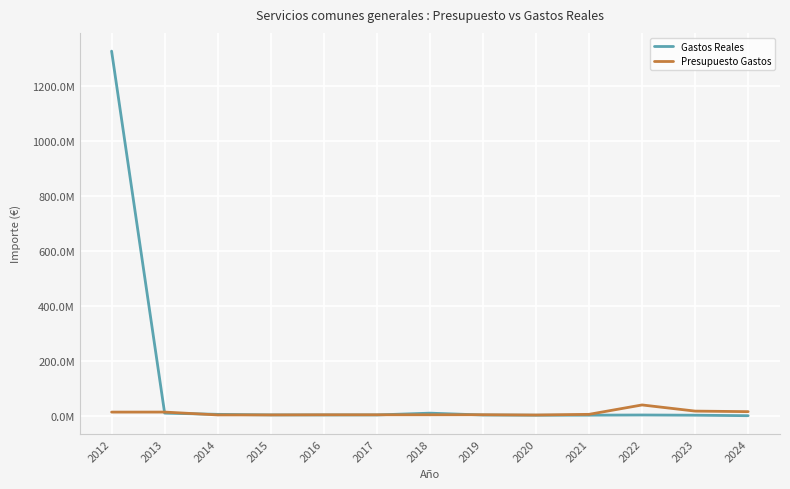

Which series changed the most between 2014 and 2021?

Gastos Reales